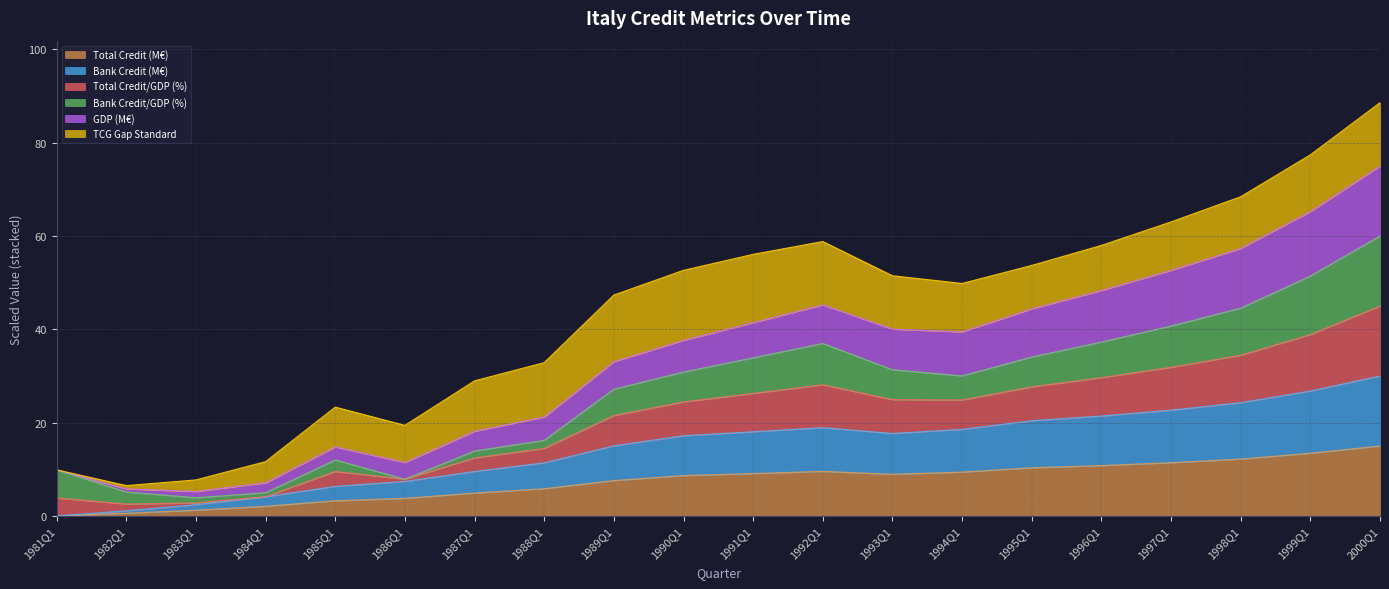

How many lines are shown in the chart?

6